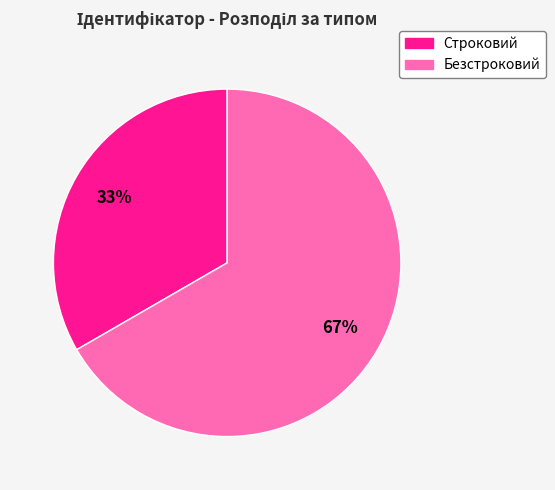

What percentage is the Безстроковий slice, to the nearest percent?

67%